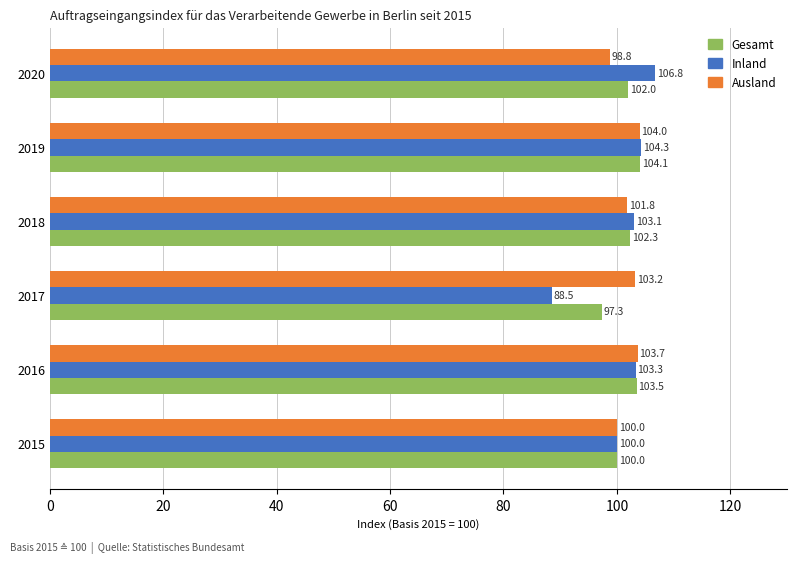

At which label does Gesamt reach its minimum?

2017